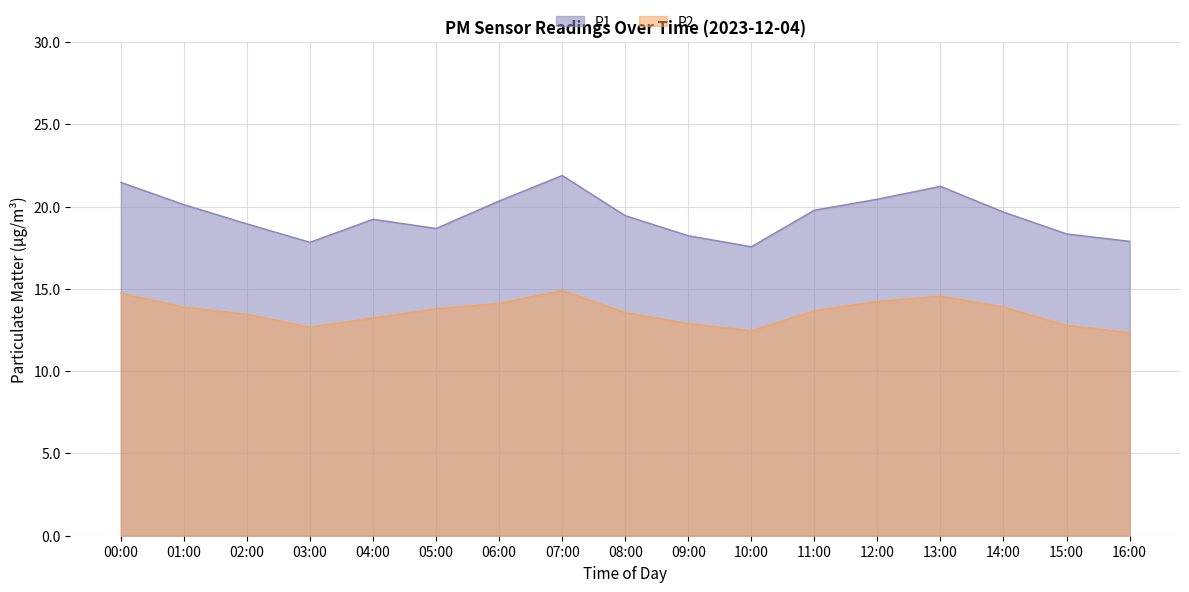

At which category does the chart reach its minimum across all series?

16:00